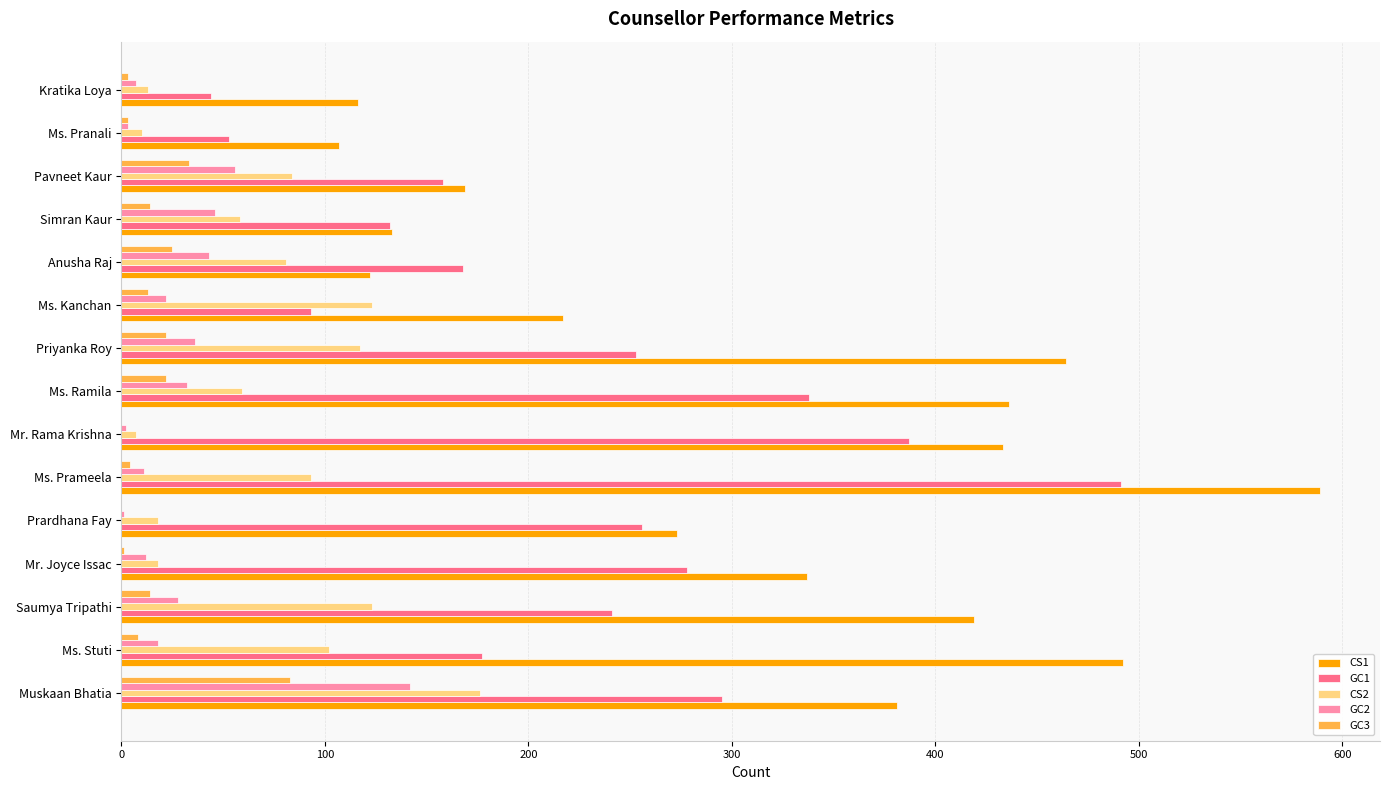

Which series has the largest range (max minus min)?

CS1